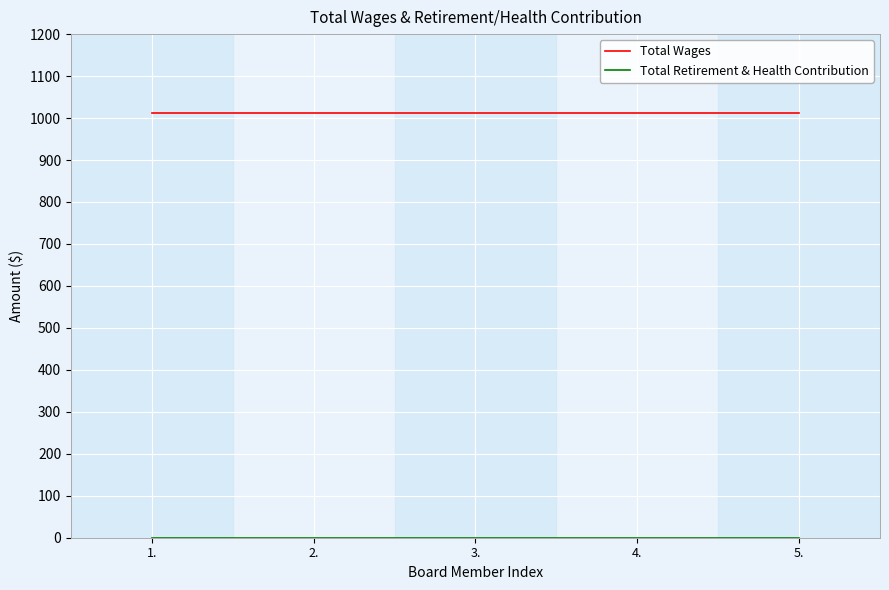

What is the highest value of the Total Wages series?

1012